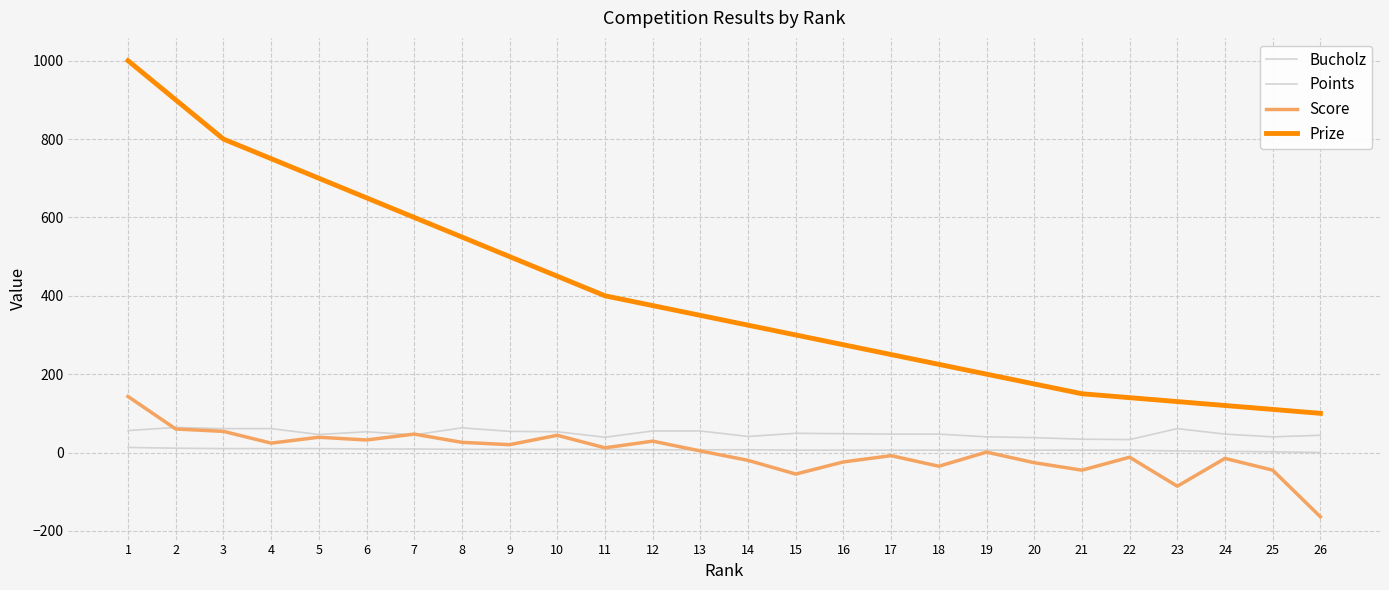

How many series are shown in this chart?

4